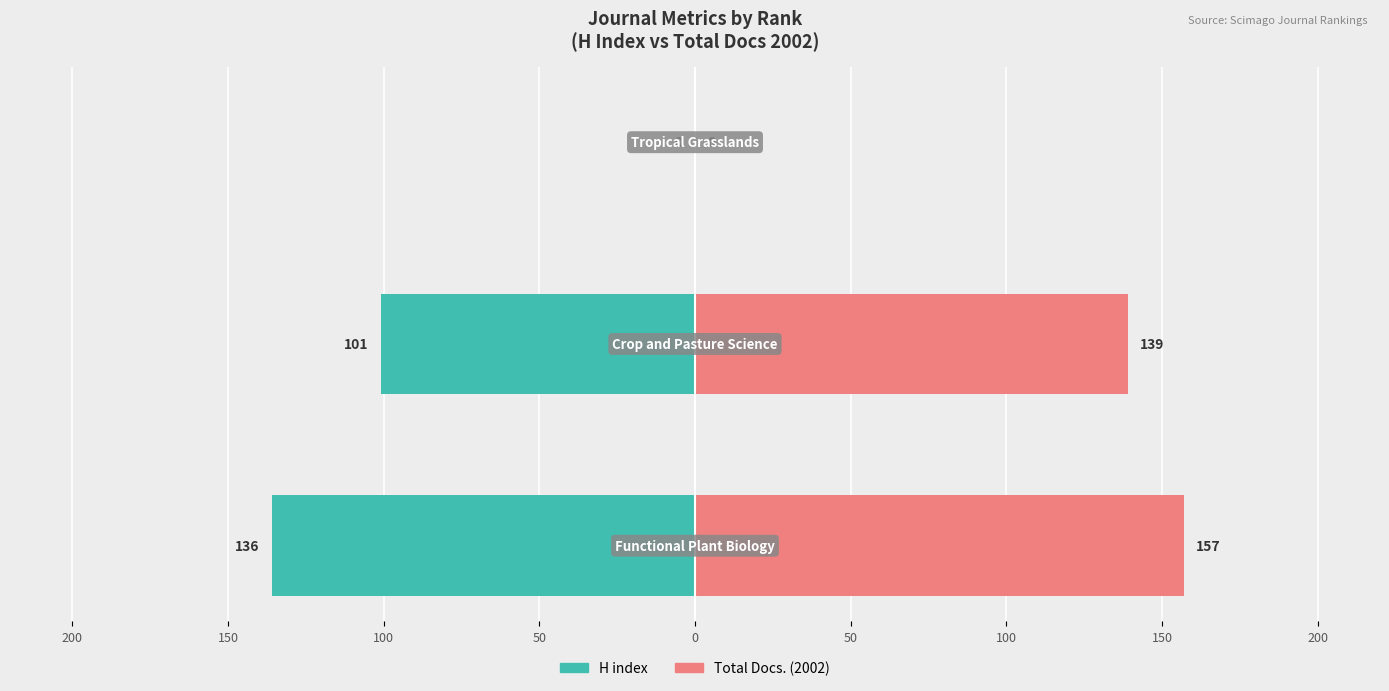

Which series has the largest total across all categories?

Total Docs. (2002)